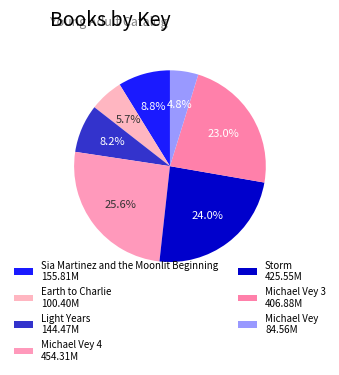

Is there a majority slice in this chart?

No